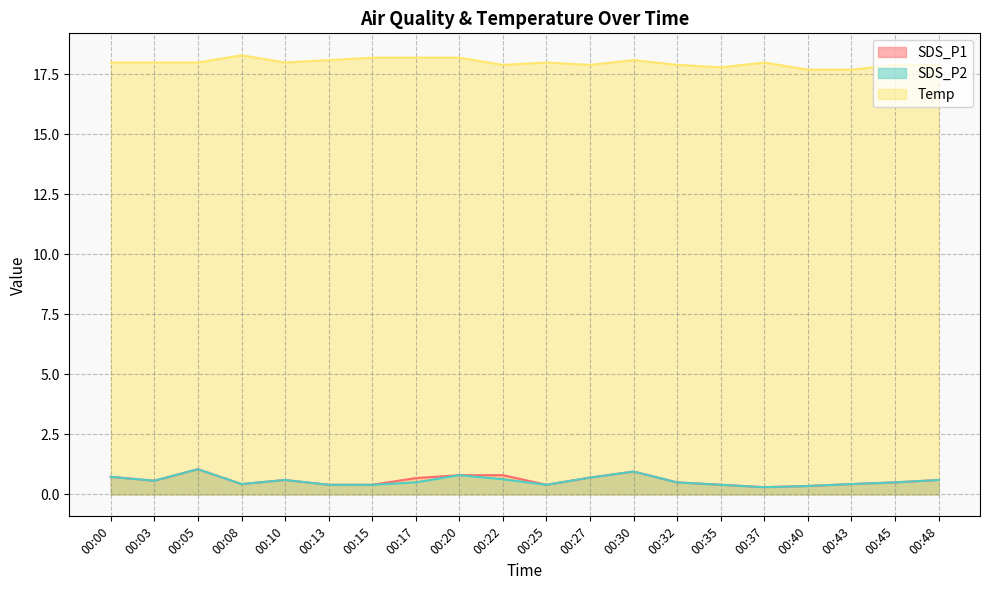

Between 00:35 and 00:13, which is larger?

00:35